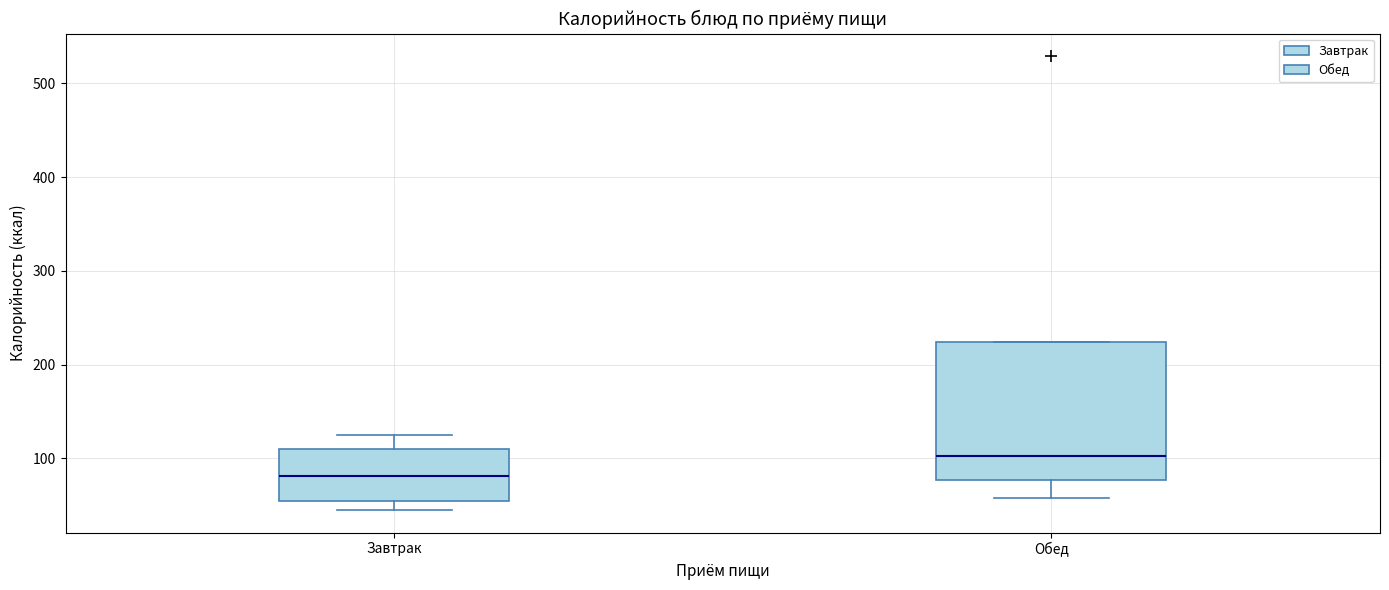

Reading left to right, transcribe this box plot: for each box, give where its median line is, the range the box spans, and where its two whiskers end, as read against the y-axis. The values are not printed on the chart, so give them approximately, as read against the axis.

Завтрак: median 80, box 50 to 110, whiskers 50 (just below the box's lower edge) to 130
Обед: median 100, box 80 to 220, whiskers 60 to 220